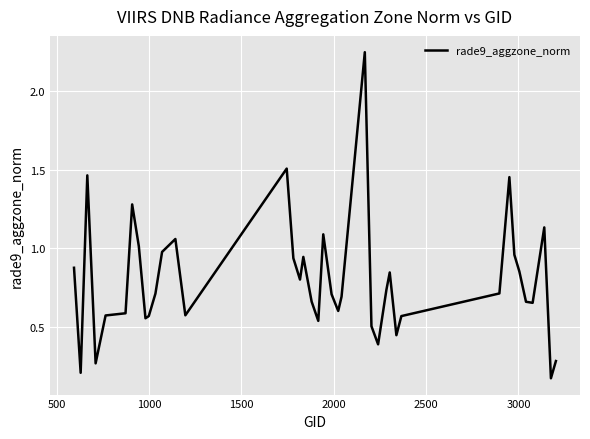

What is the difference between the maximum and minimum values?

2.1